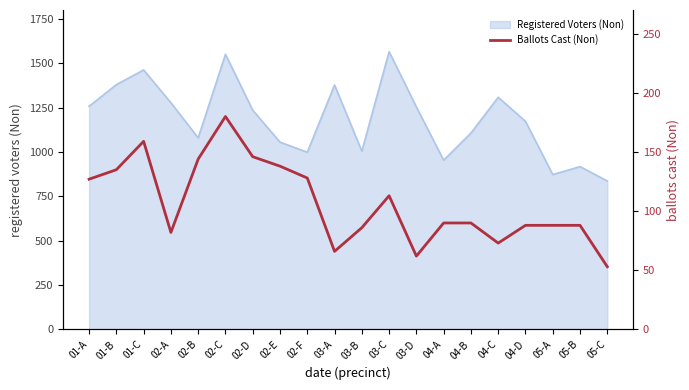

Is it true that the value at 04-C is 99?

False